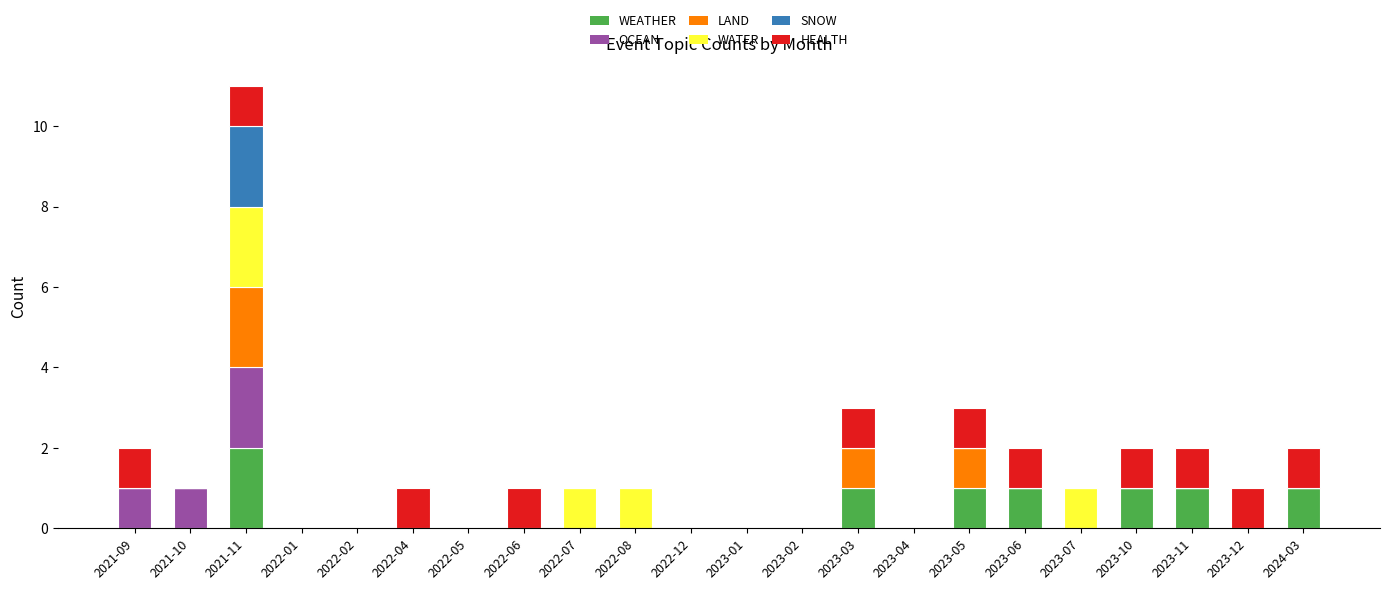

At which category is the sum across all series the highest?

2021-11